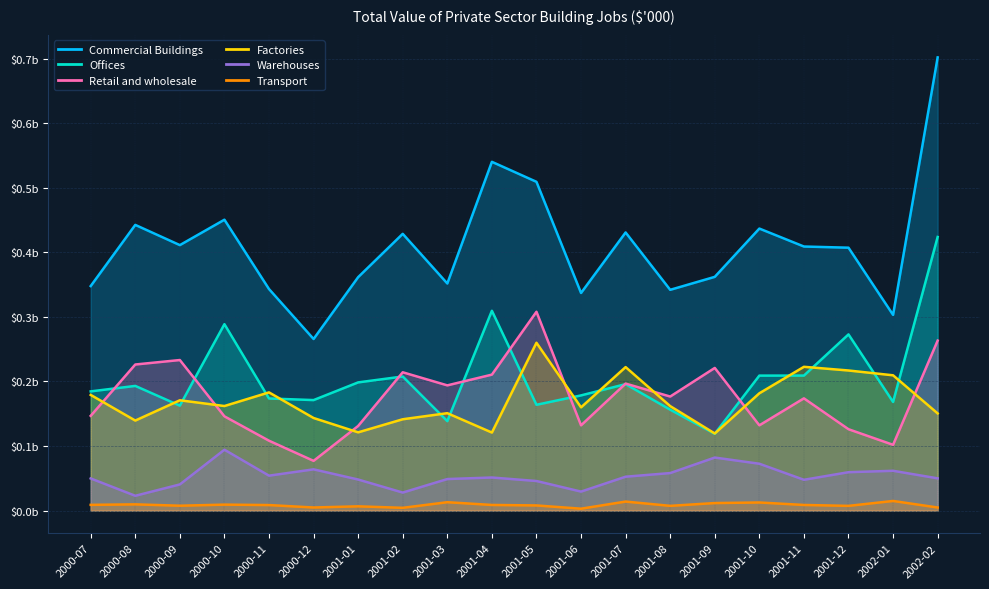

True or false: Commercial Buildings and Factories intersect in this chart.

False